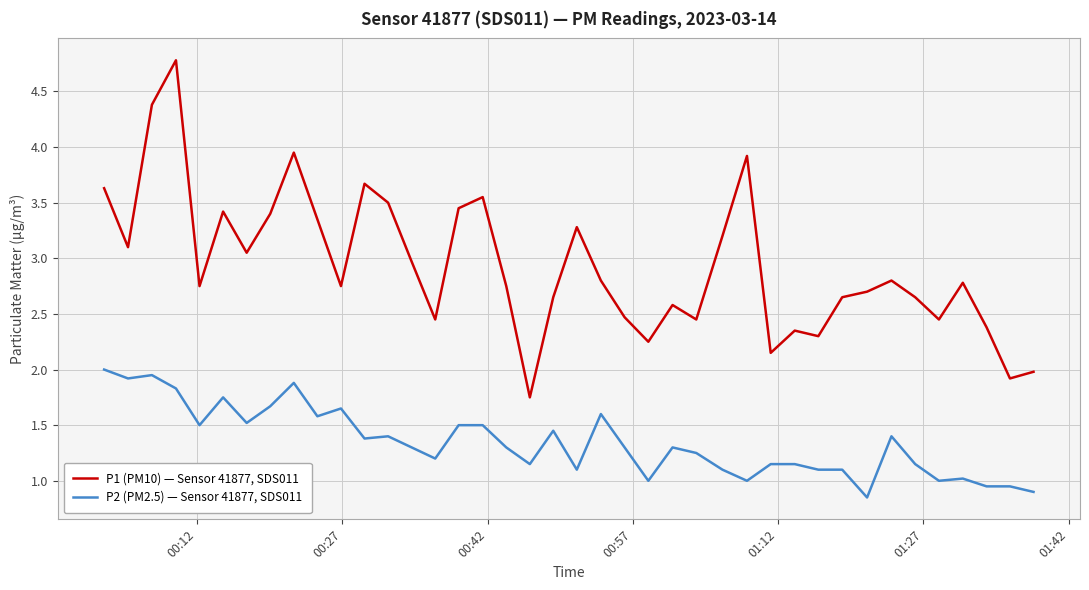

What is the maximum value shown in the chart?

4.8